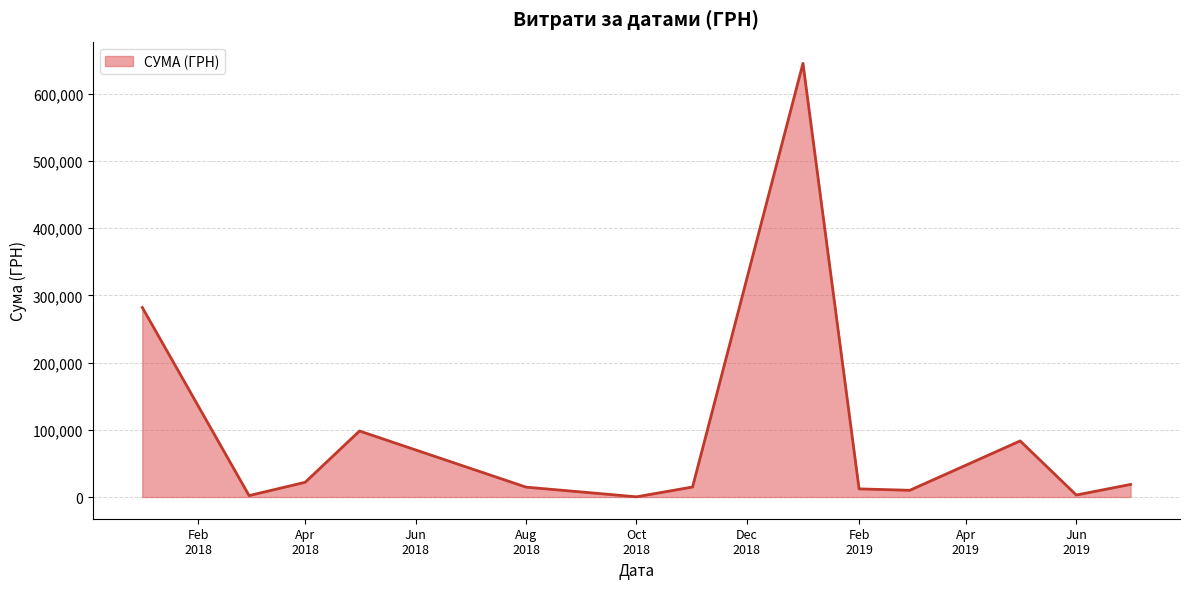

What is the smallest value displayed?

339.0